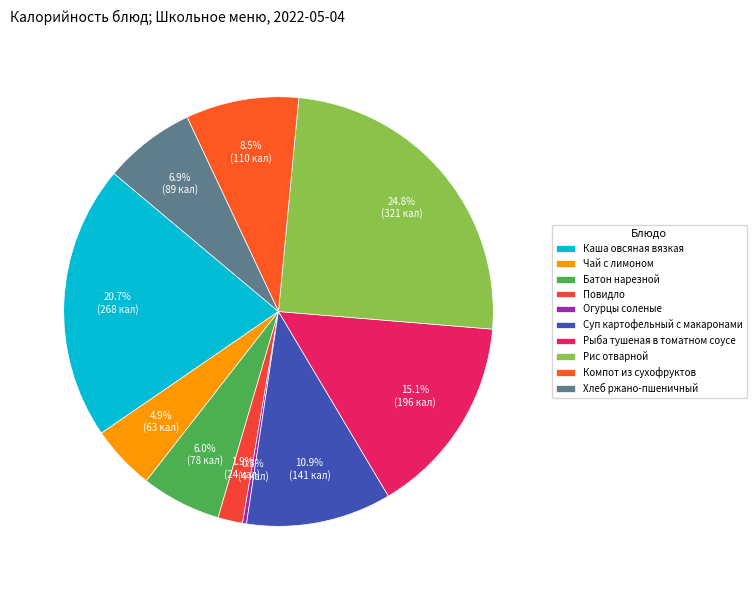

Which slice is the smallest?

Огурцы соленые